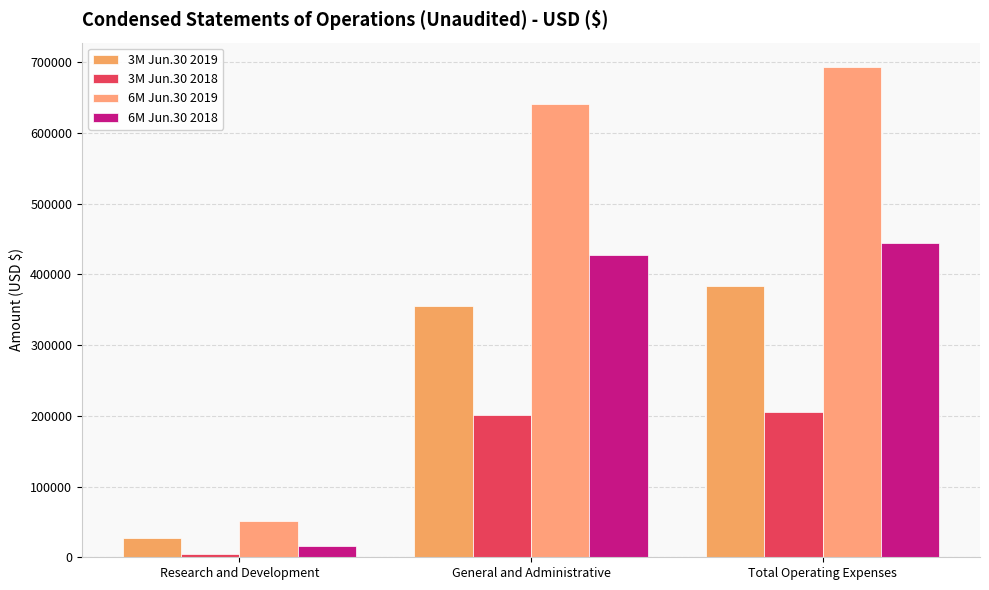

Where is 6M Jun.30 2018 nearest to the value 230119?

General and Administrative